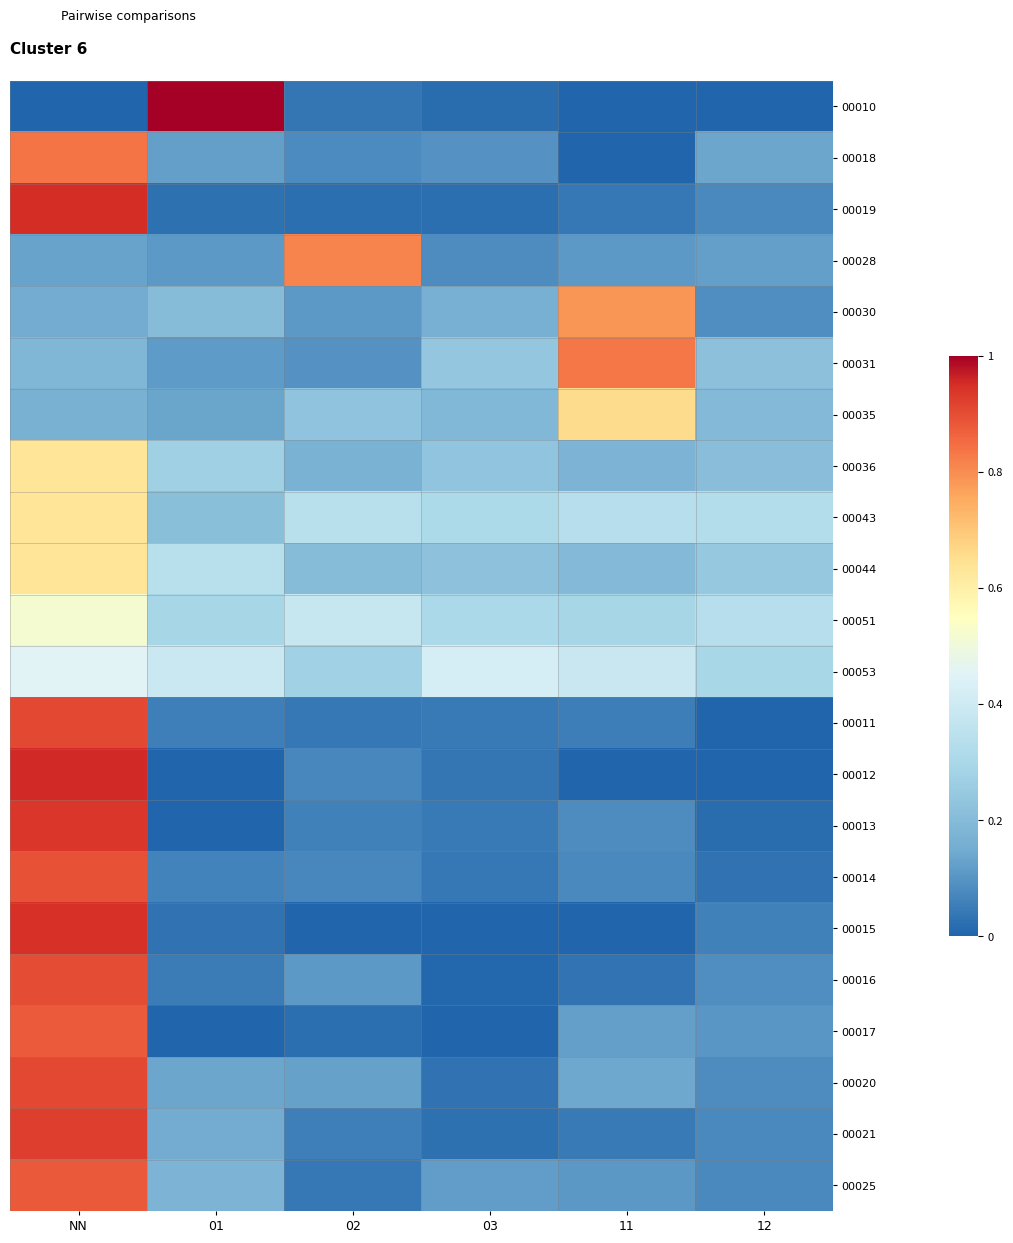

What is the total value across all series at NN?

14.4